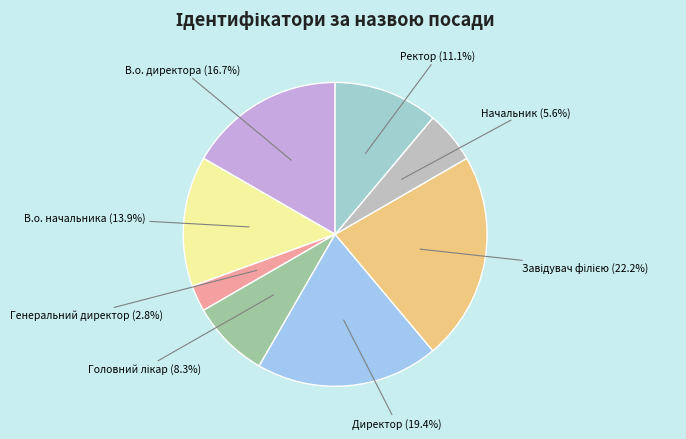

True or false: В.о. начальника accounts for 4% of the total.

False